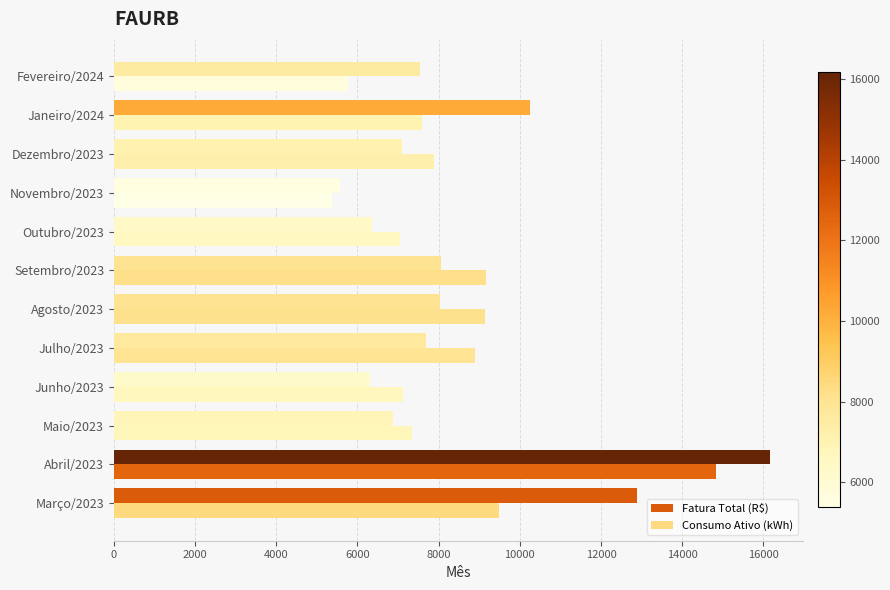

At which label does Fatura Total (R$) reach its peak?

Abril/2023